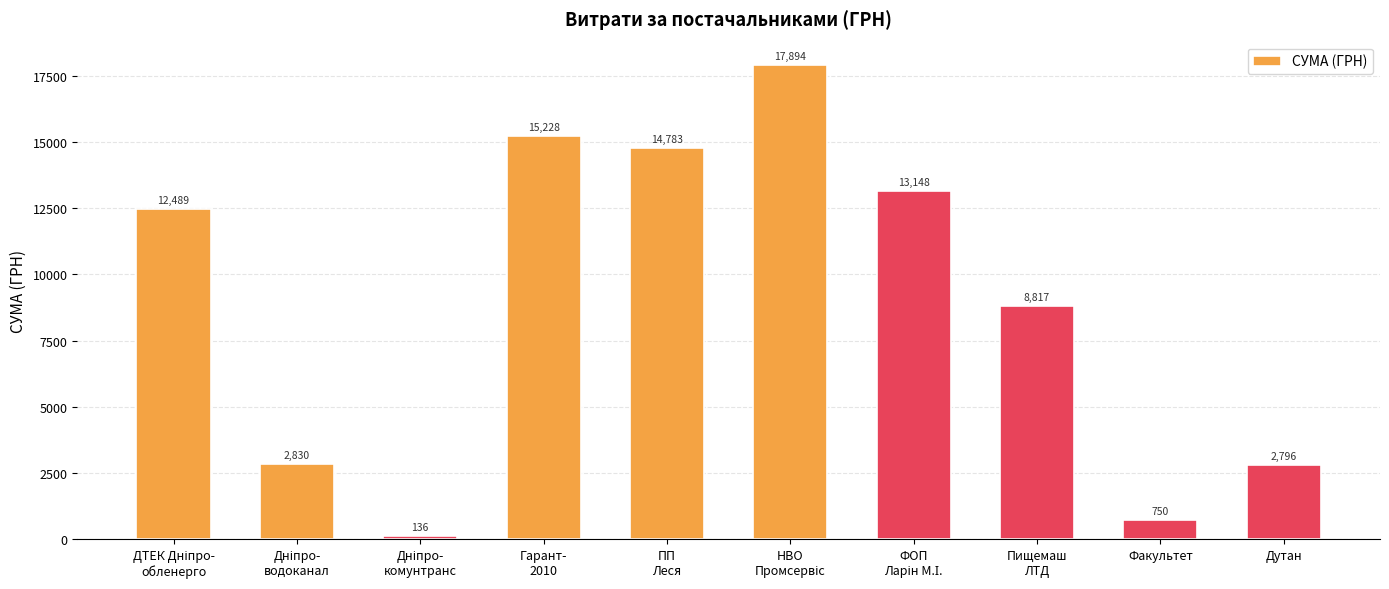

What is the approximate value at Дутан?

2796.0